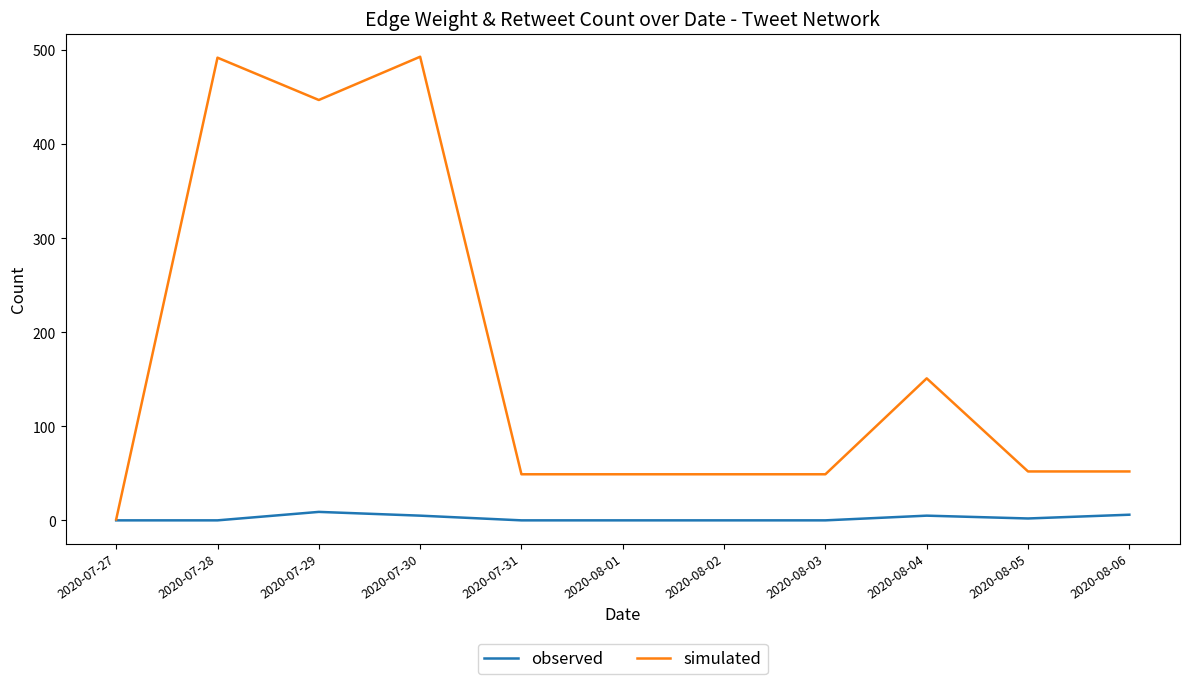

At which category does simulated reach its first local peak?

2020-07-28